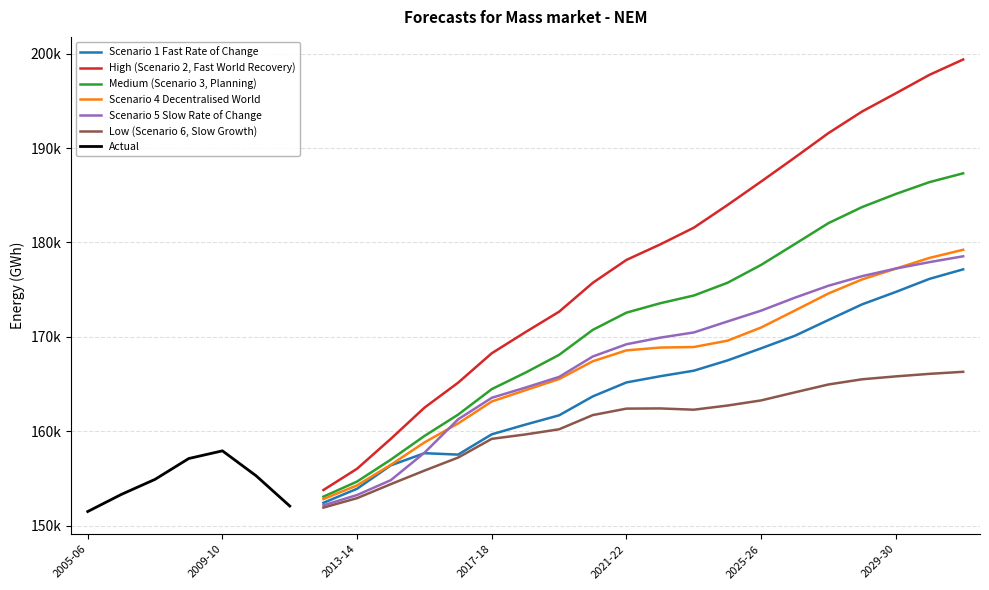

True or false: Scenario 4 Decentralised World and Scenario 1 Fast Rate of Change intersect in this chart.

False